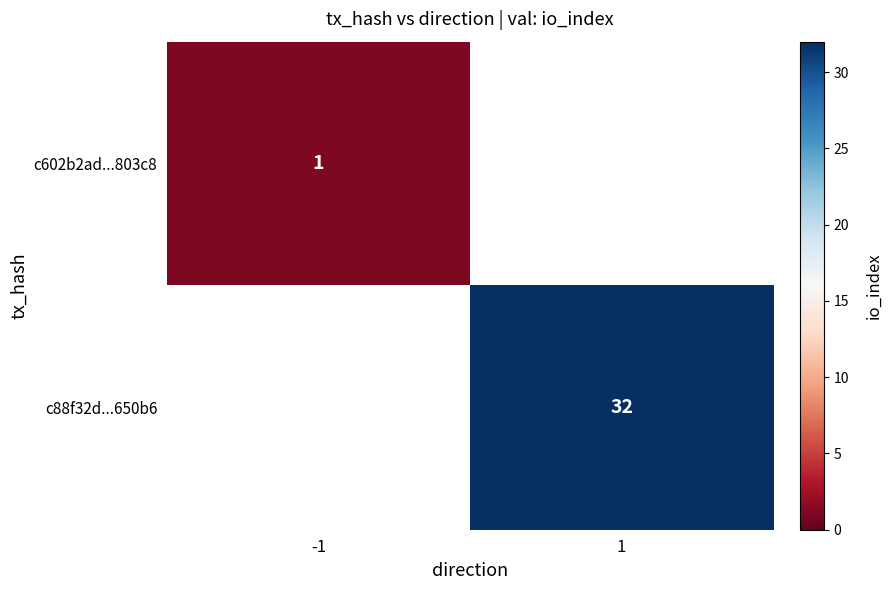

Is it true that c602b2ad...803c8 equals 1 at -1?

True